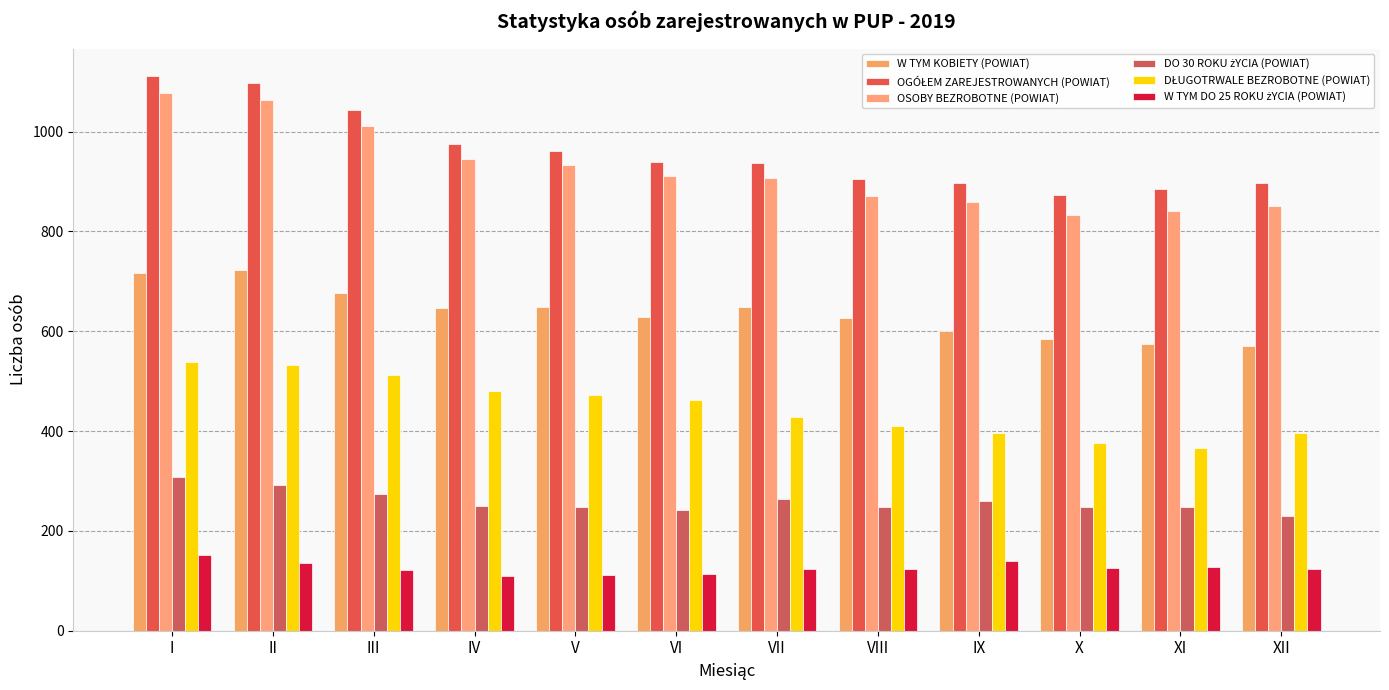

What is the total value across all series at III?

3640